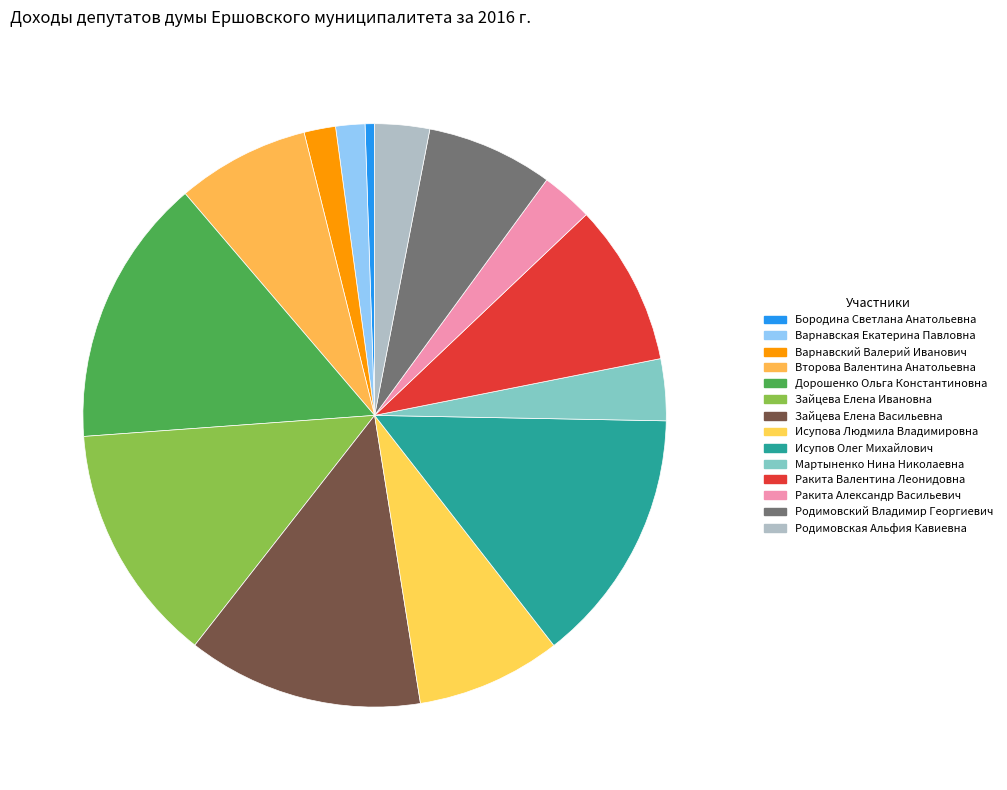

How many segments does this pie chart have?

14